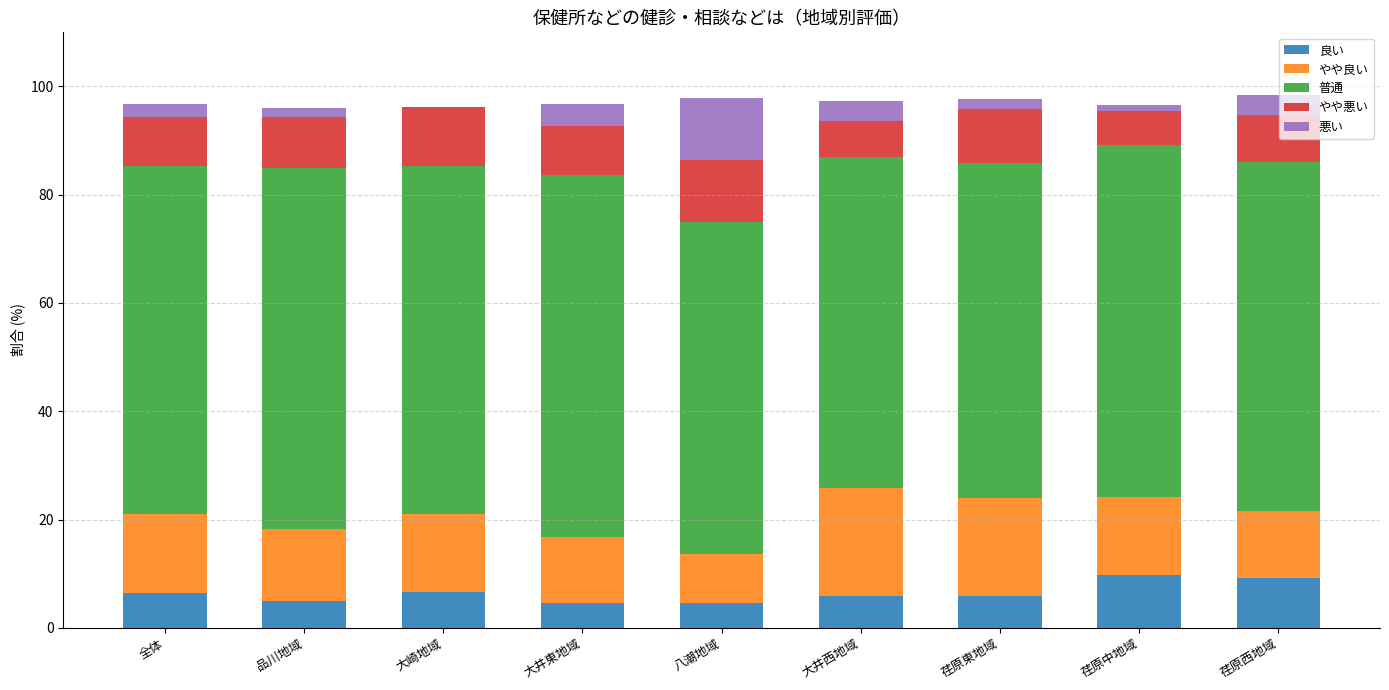

What is the sum of all 良い values?

57.8